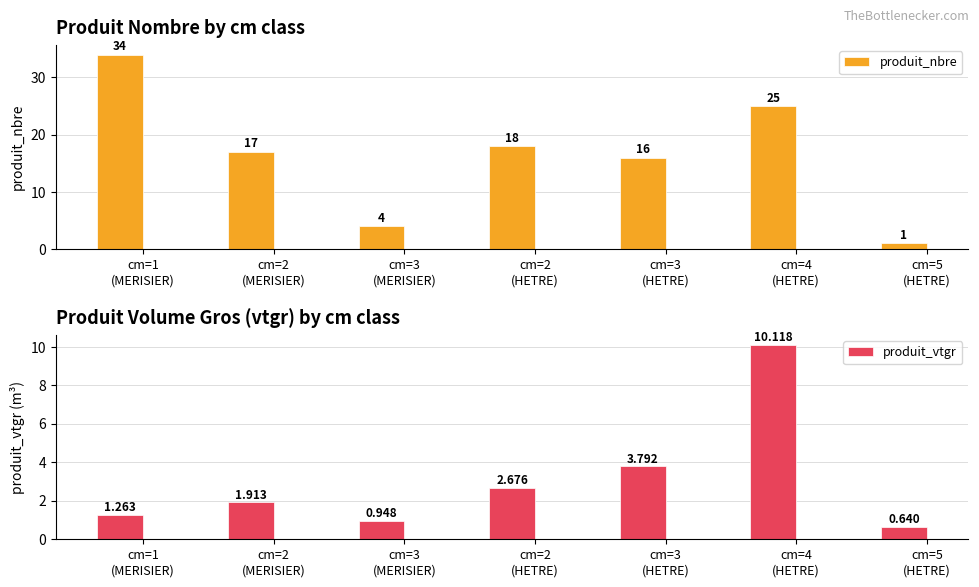

Which series has the largest total across all categories?

produit_nbre